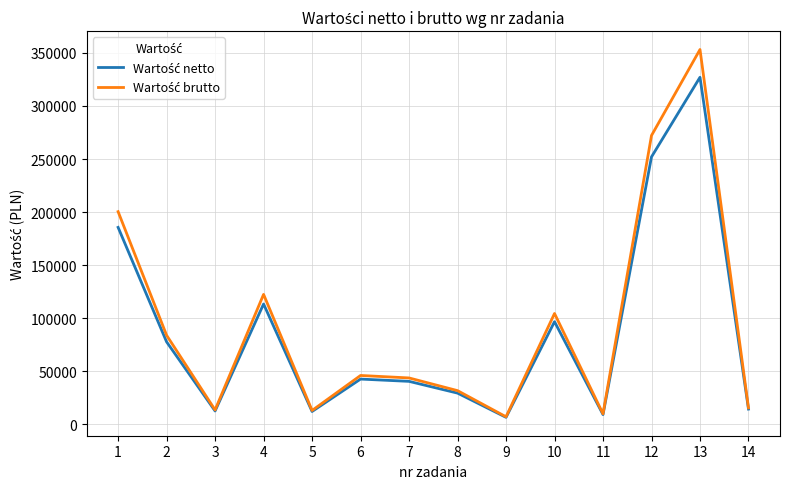

What is the greatest value displayed?

353260.0